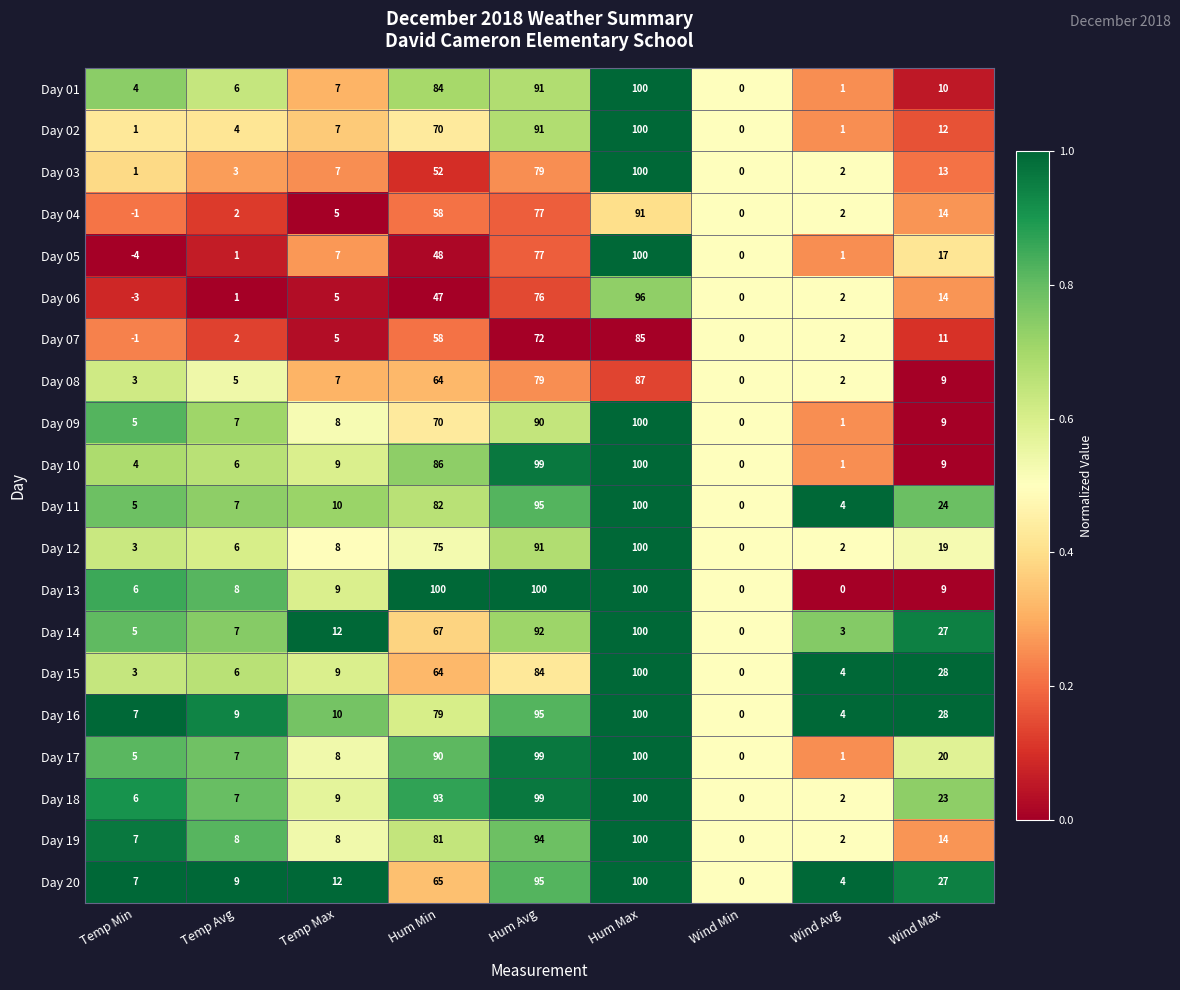

Which series has the largest range (max minus min)?

Day 05